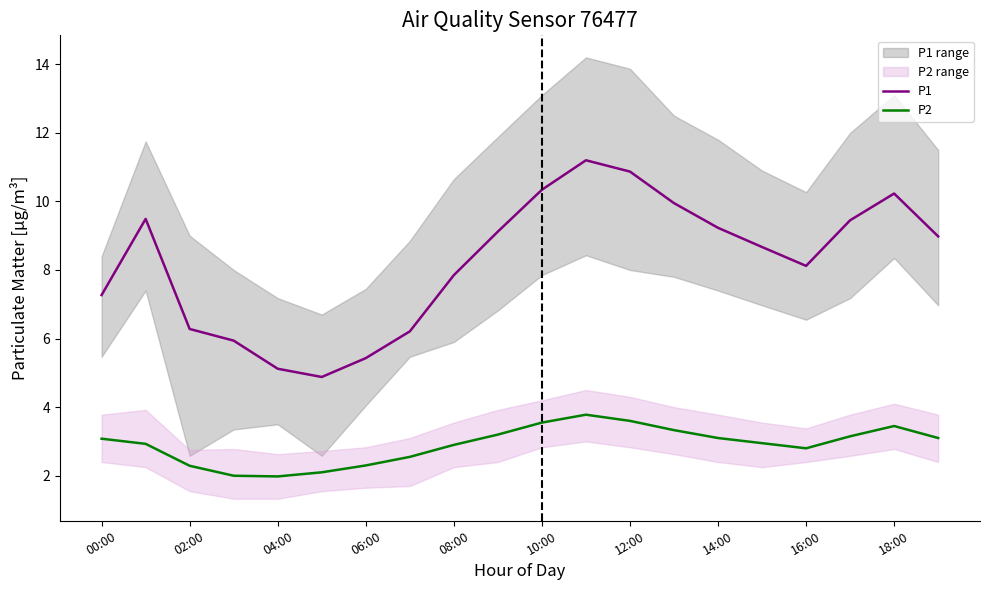

What is the maximum value for P2?

3.8